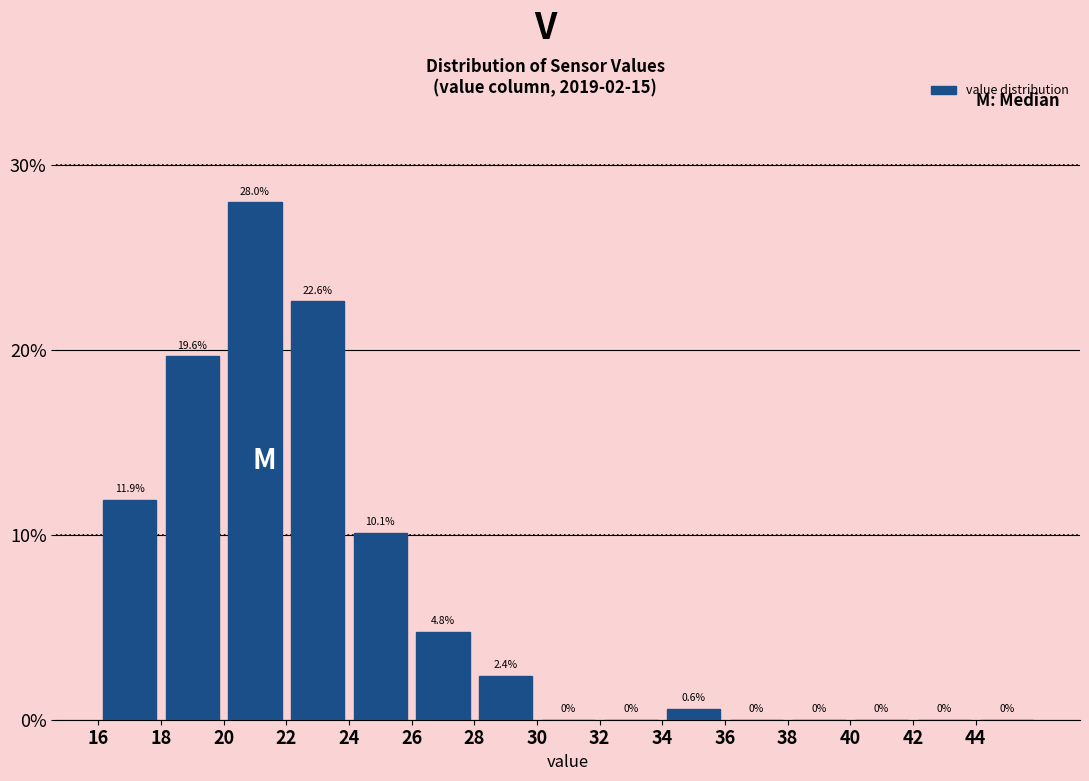

Reading left to right, transcribe this chart: for each bar, give the range it covers on the x-axis and its height.

16 to 18: 11.9
18 to 20: 19.6
20 to 22: 28.0
22 to 24: 22.6
24 to 26: 10.1
26 to 28: 4.8
28 to 30: 2.4
30 to 32: 0.0
32 to 34: 0.0
34 to 36: 0.6
36 to 38: 0.0
38 to 40: 0.0
40 to 42: 0.0
42 to 44: 0.0
44 to 46: 0.0